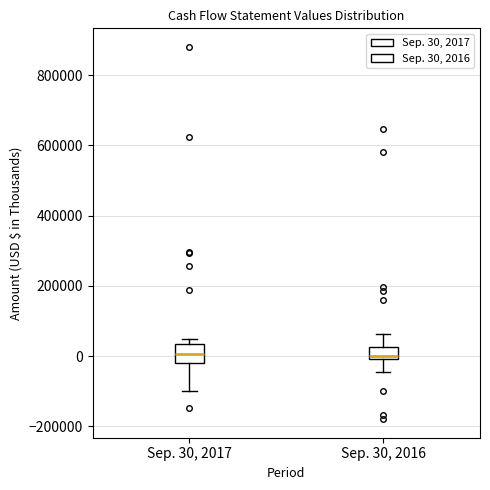

Where does the lower whisker of the box for Sep. 30, 2017 end on the y-axis? The values are not printed on the chart, so give them approximately, as read against the axis.

-100000